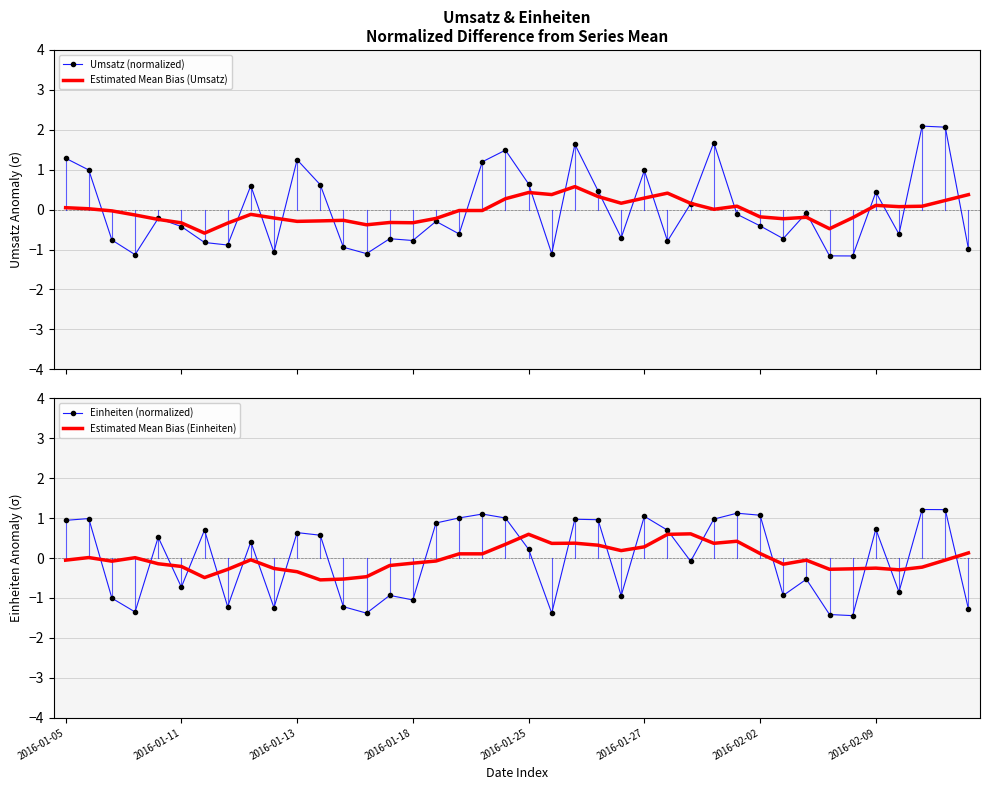

Which series ends up on top after the final intersection of Estimated Mean Bias (Einheiten) and Einheiten (normalized)?

Estimated Mean Bias (Einheiten)